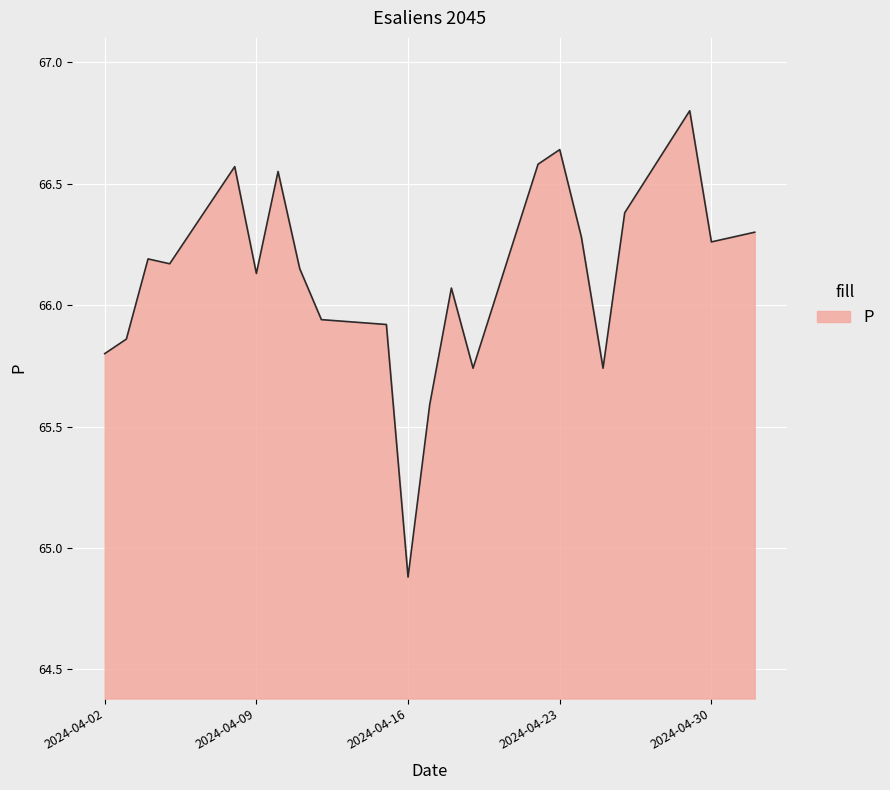

What is the difference between the maximum and minimum values?

1.9